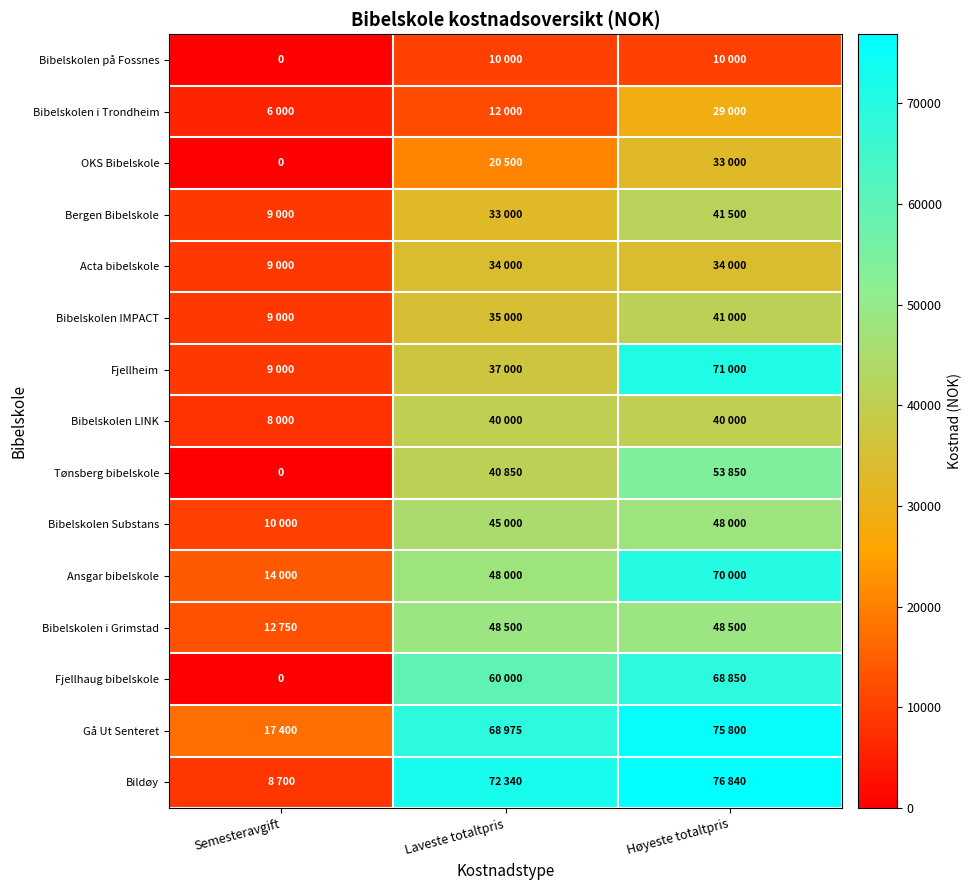

At Høyeste totaltpris, list the series in order from largest to smallest.

Bildøy, Gå Ut Senteret, Fjellheim, Ansgar bibelskole, Fjellhaug bibelskole, Tønsberg bibelskole, Bibelskolen i Grimstad, Bibelskolen Substans, Bergen Bibelskole, Bibelskolen IMPACT, Bibelskolen LINK, Acta bibelskole, OKS Bibelskole, Bibelskolen i Trondheim, Bibelskolen på Fossnes